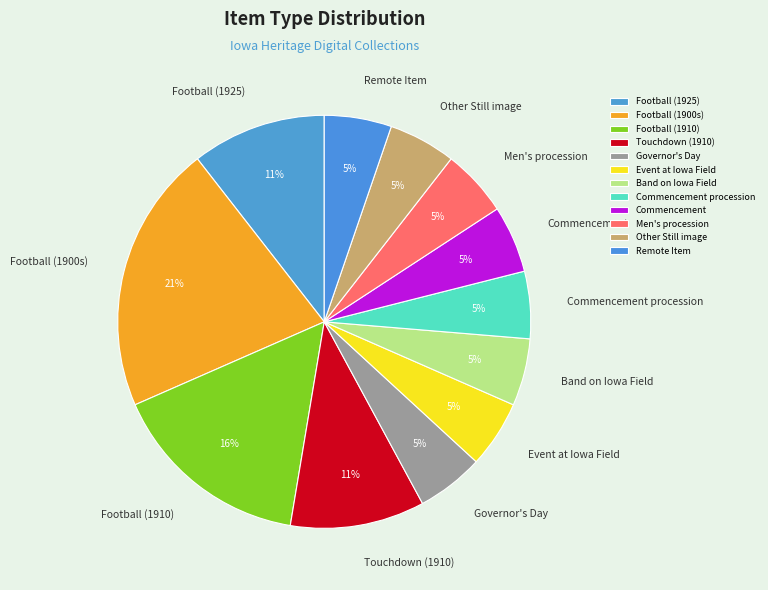

Count the number of slices in the pie.

12